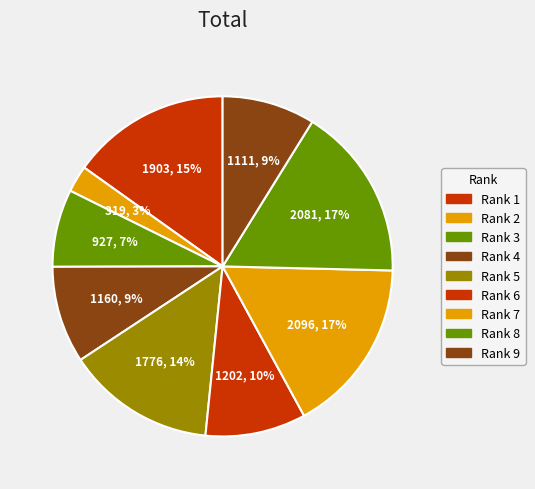

Is there a majority slice in this chart?

No